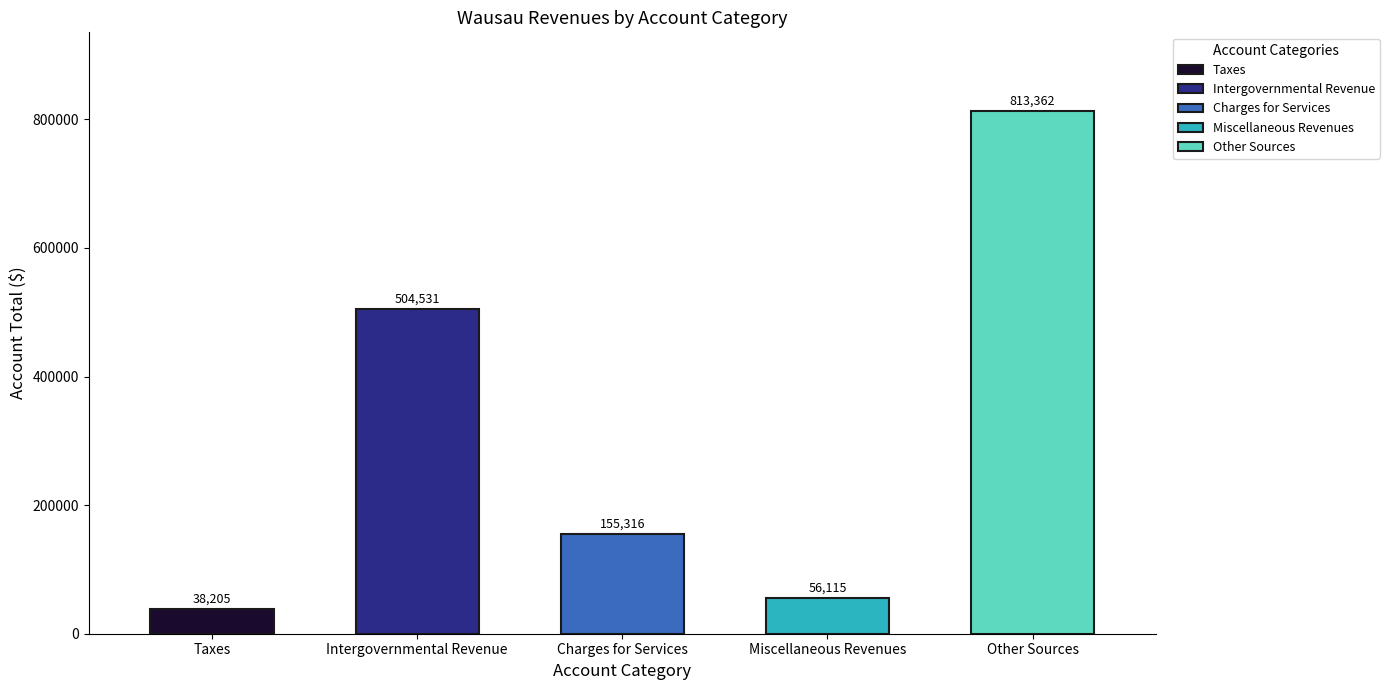

What is the difference between the maximum and minimum values?

775157